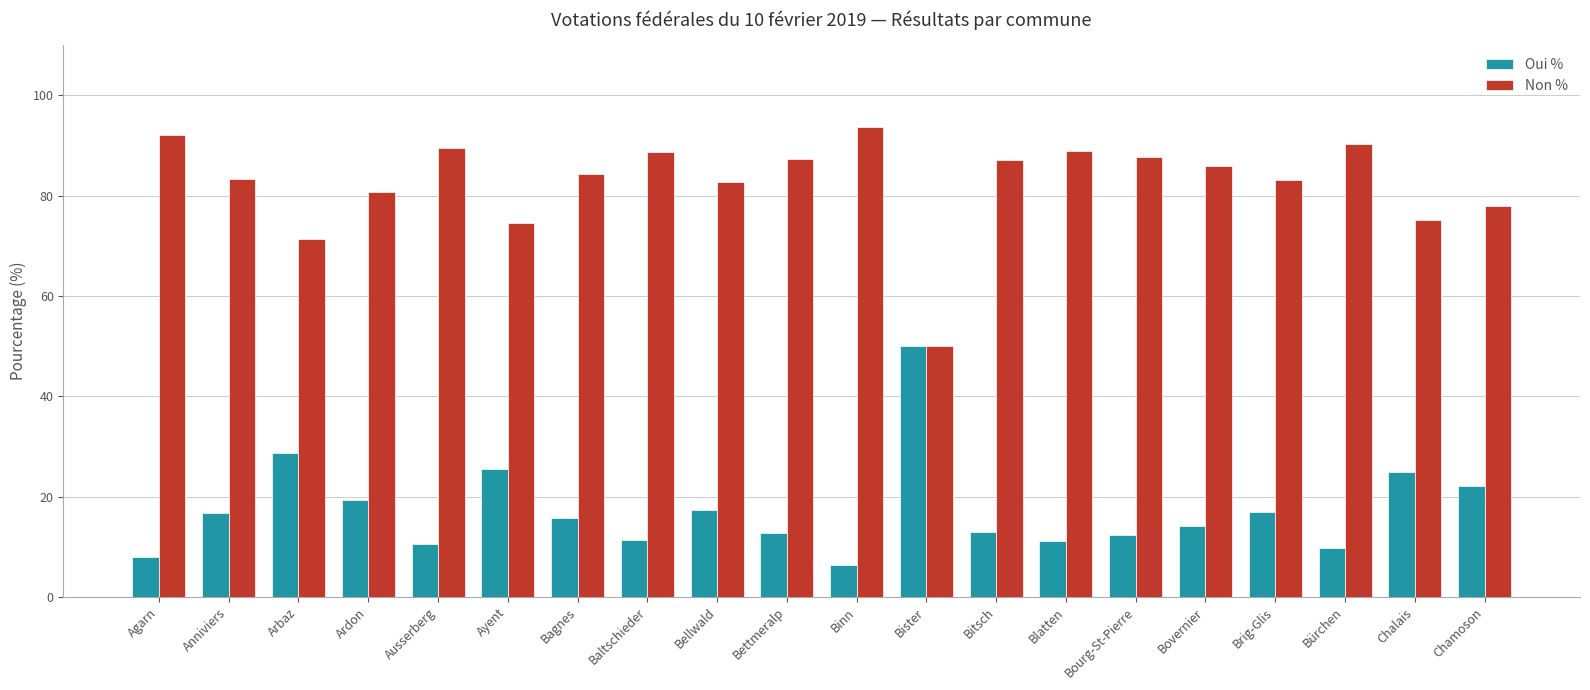

Rank the series by their average value, from lowest to highest.

Oui %, Non %